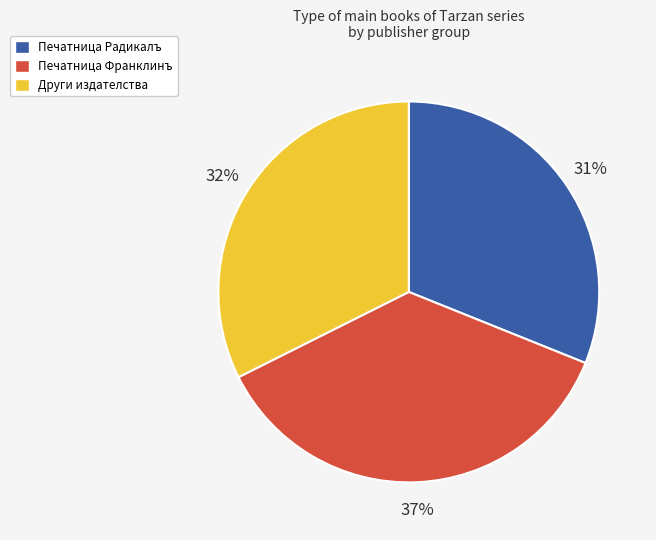

Is there a majority slice in this chart?

No